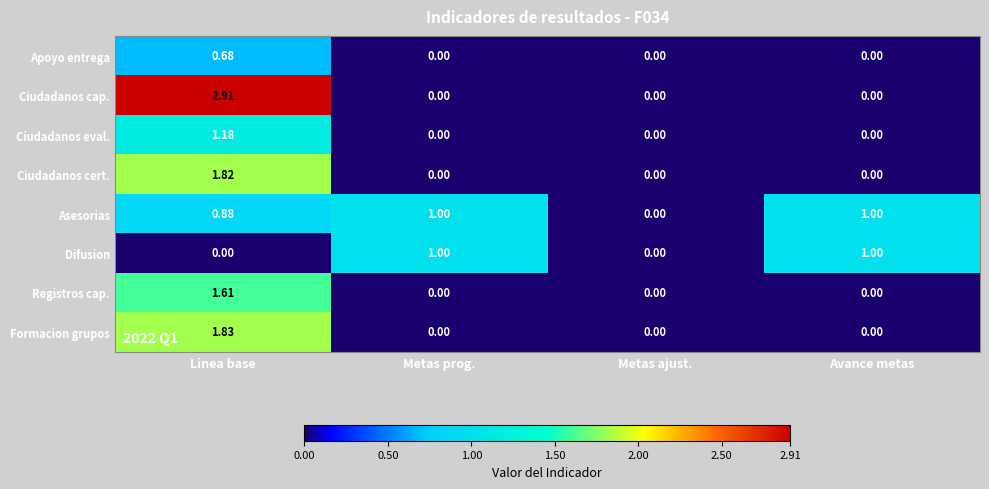

At which category does the chart reach its peak across all series?

Linea base